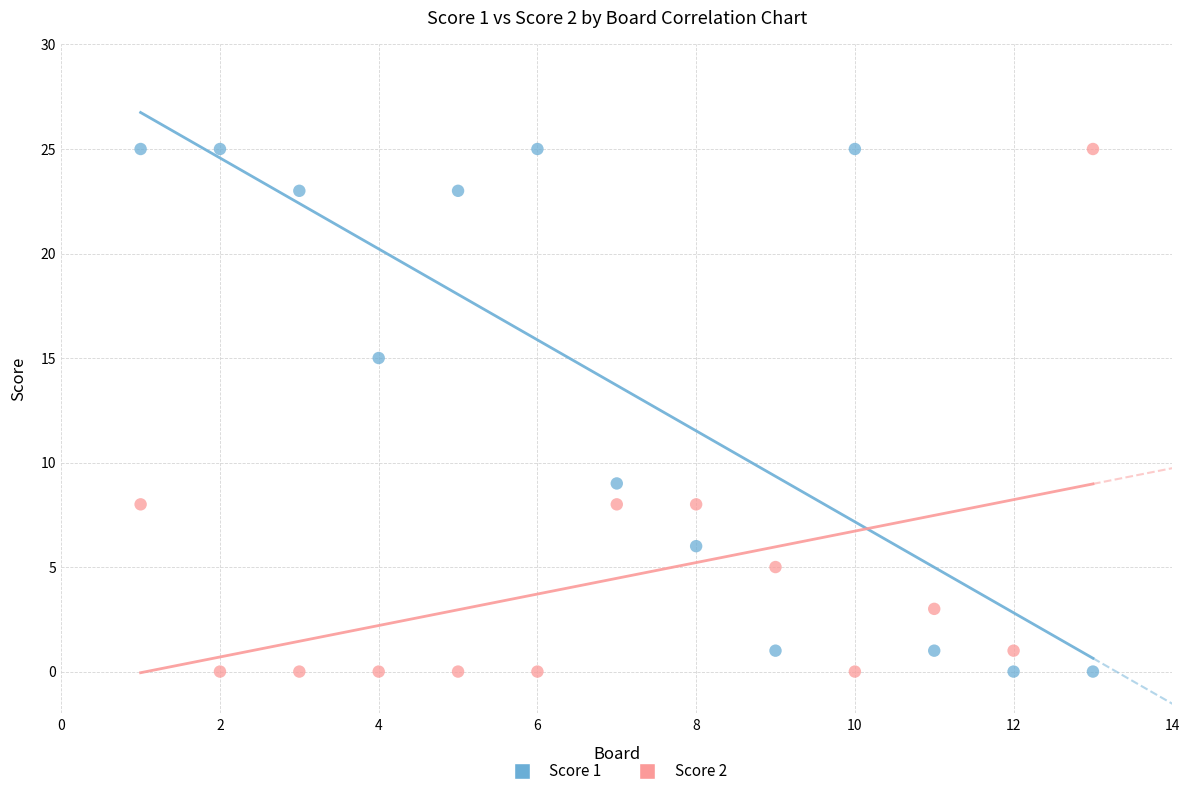

What is the X range (max minus min) for the scatter plot?

12